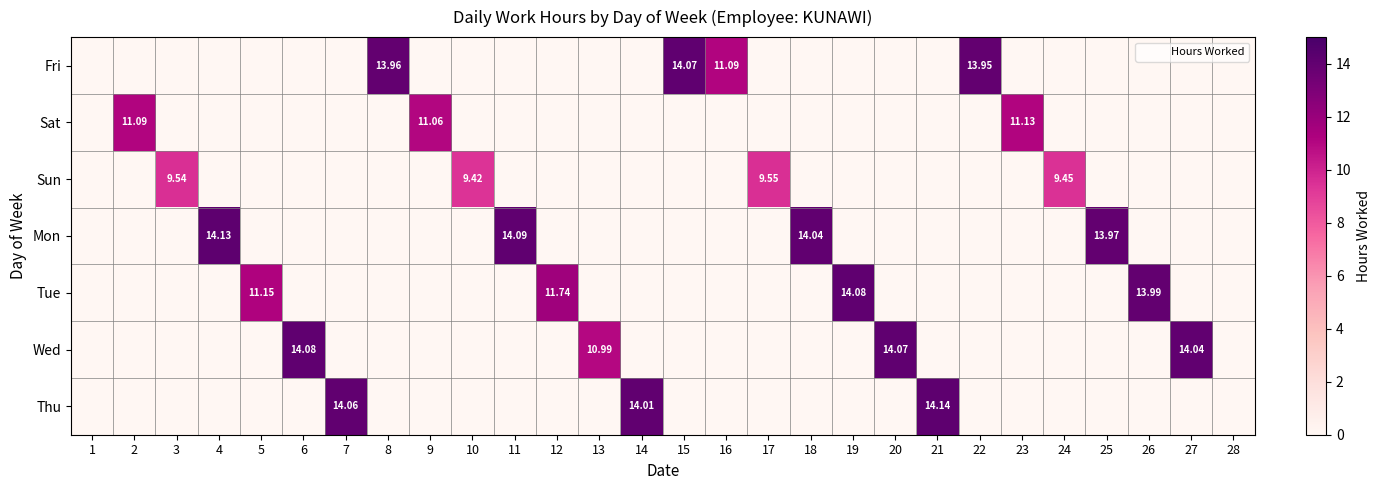

The value of Sun at 4 is 0.0. True or false?

True